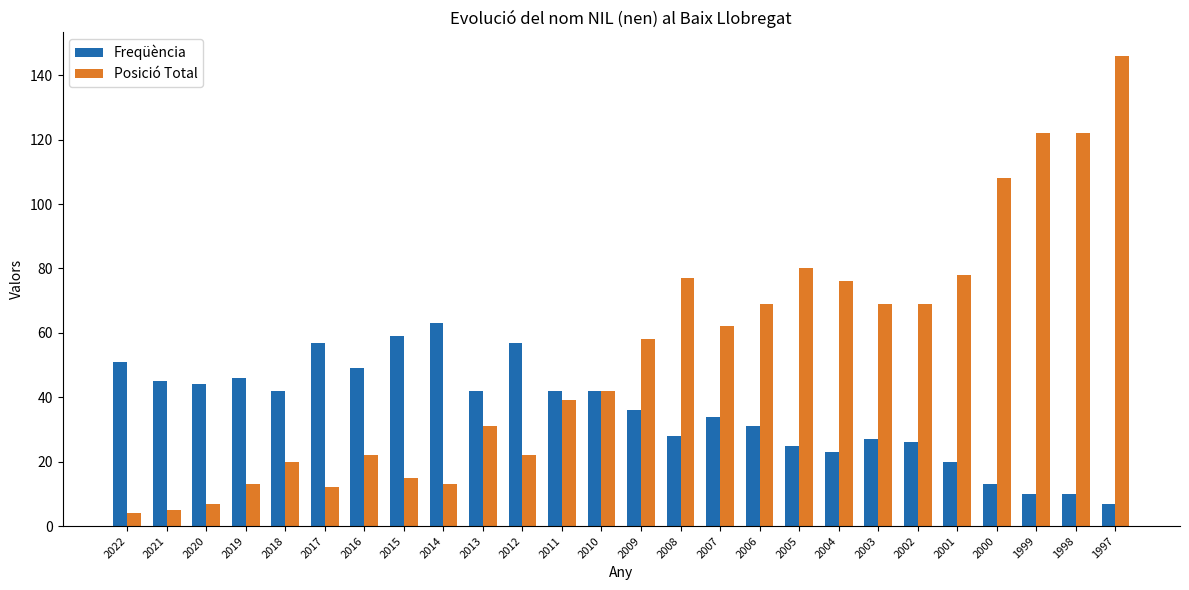

What is the spread (max minus min) of values at 2007?

28